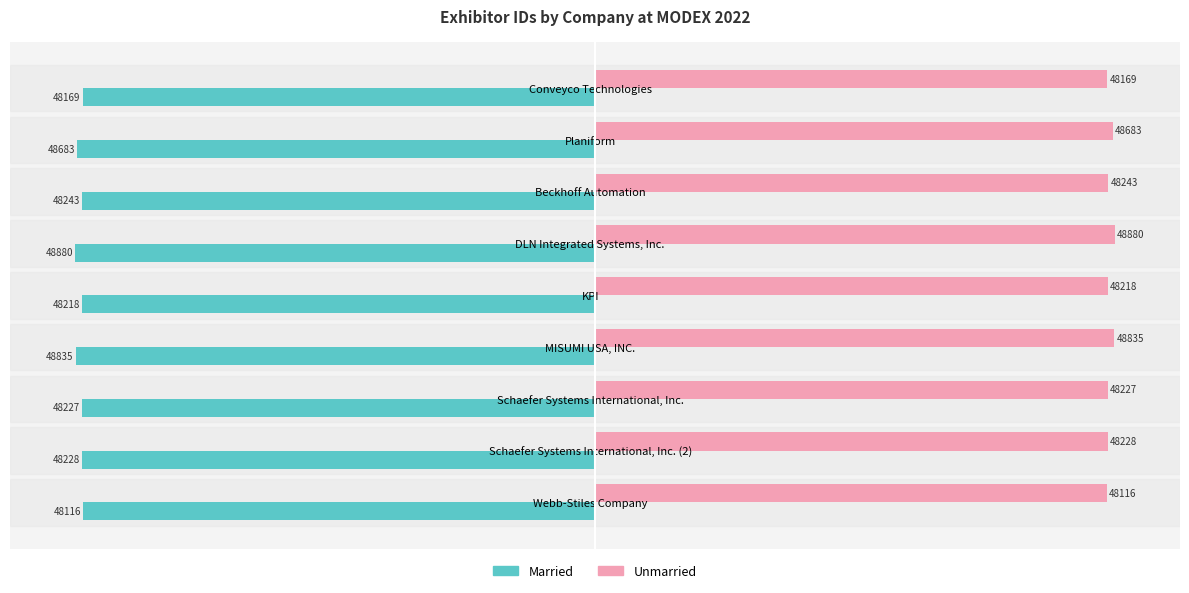

Is the value of Unmarried at Schaefer Systems International, Inc. (2) greater than the value of Married at MISUMI USA, INC.?

Yes